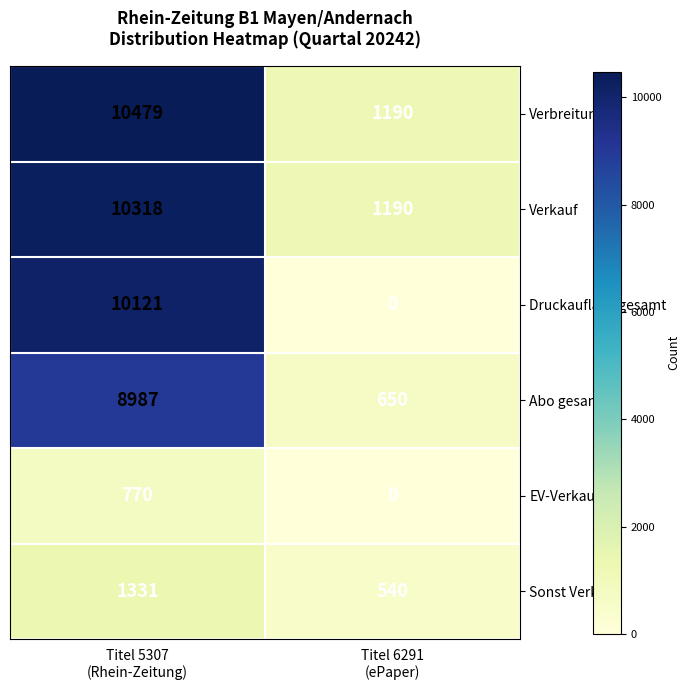

Which label corresponds to the smallest value in the chart?

Titel 6291
(ePaper)